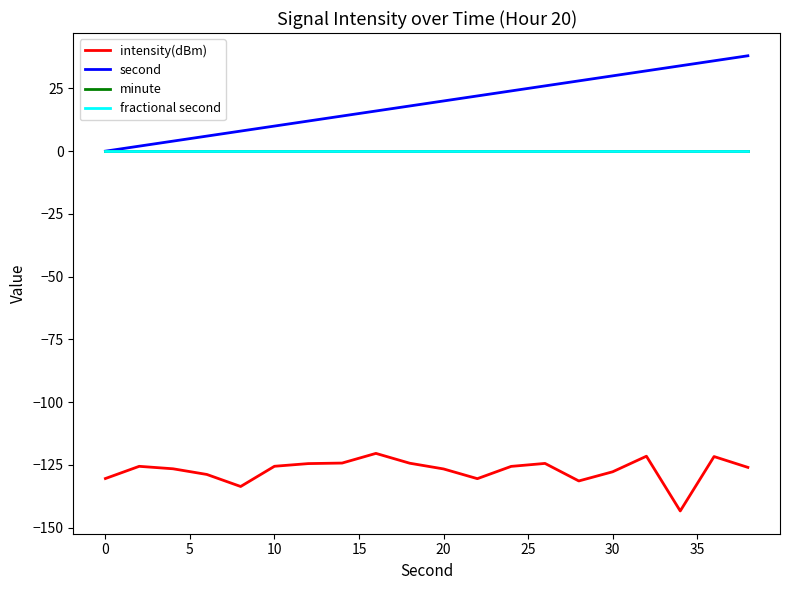

True or false: minute has more than 2 points higher than both neighbors.

False